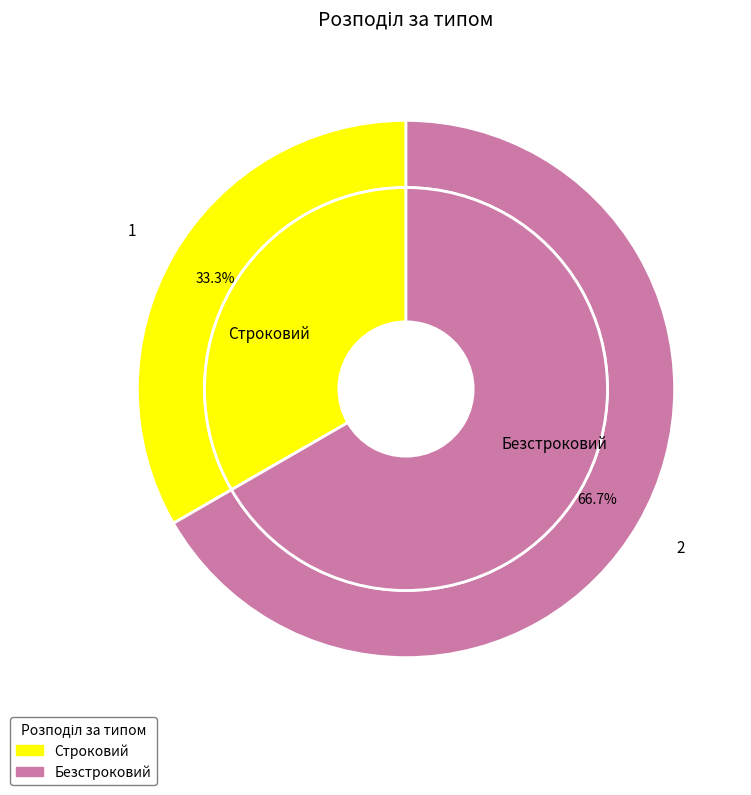

The Строковий slice represents 33% of the pie. True or false?

True